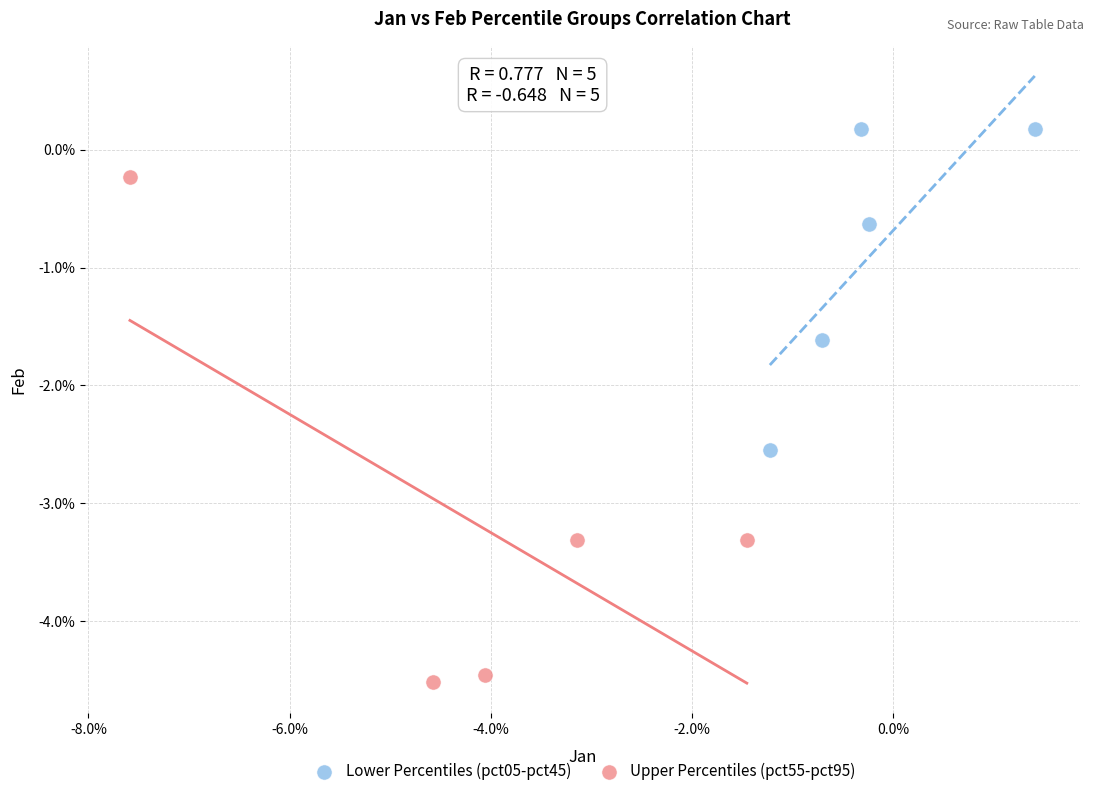

Which series contains the highest Y value?

Lower Percentiles (pct05-pct45)